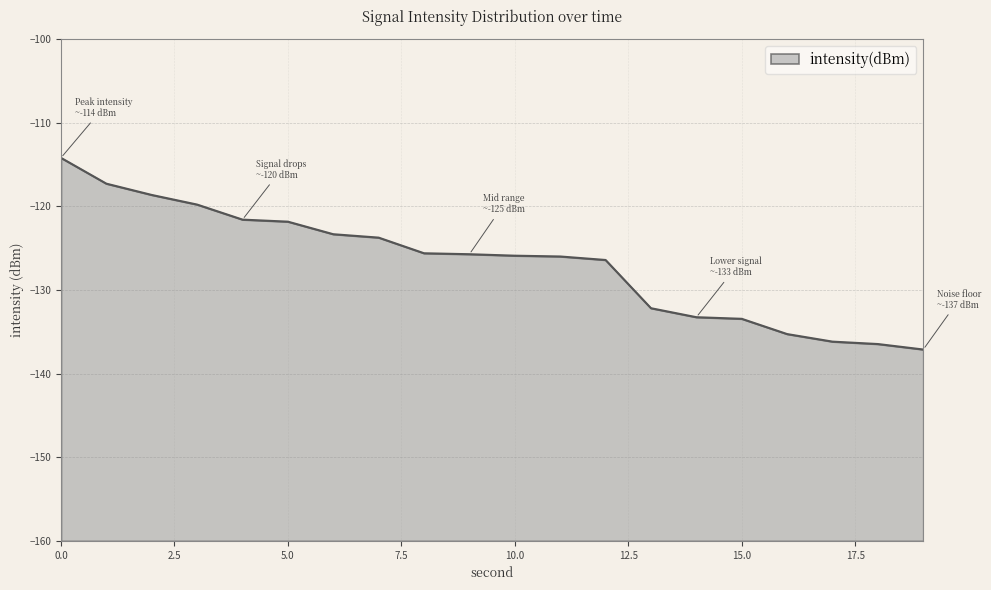

How many data points does each series have?

20